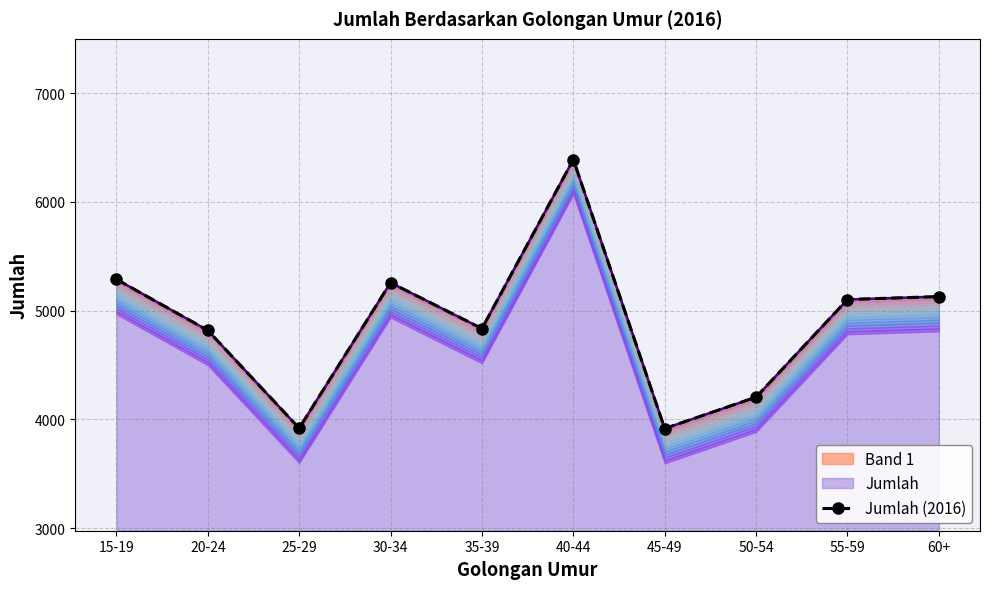

At which category does the data reach its first local valley?

25-29